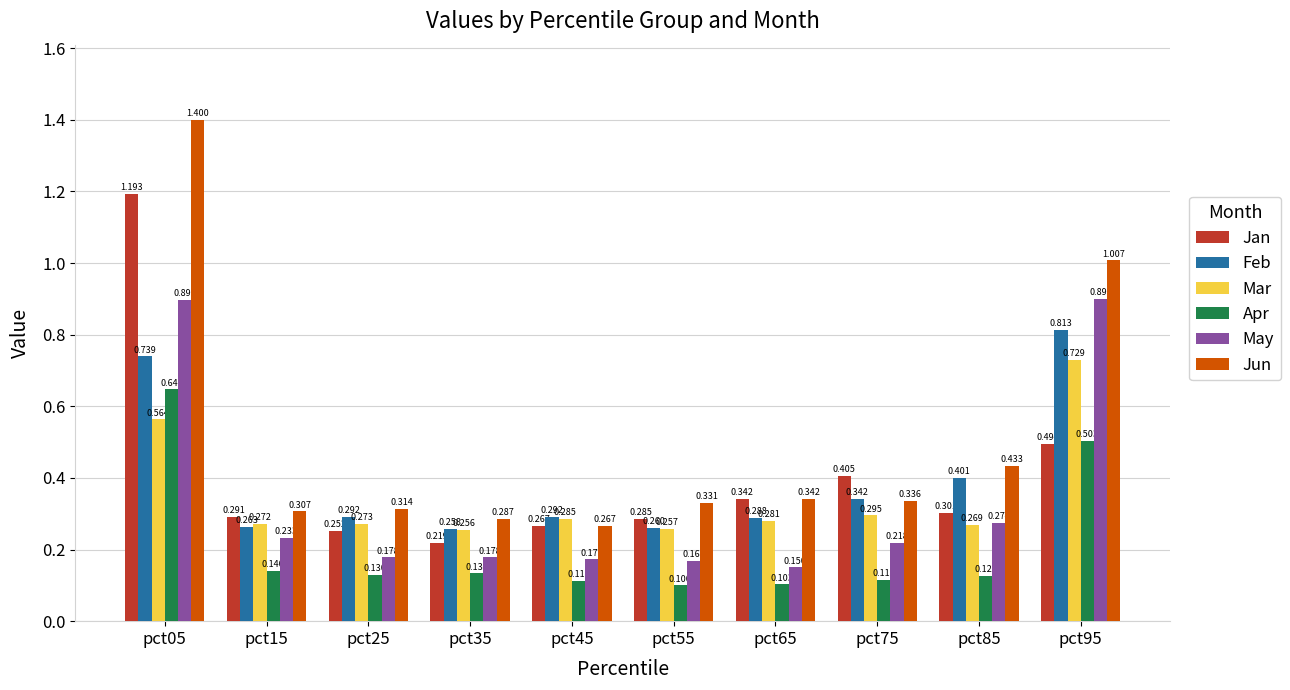

List the series in order of their peak value, lowest first.

Apr, Mar, Feb, May, Jan, Jun